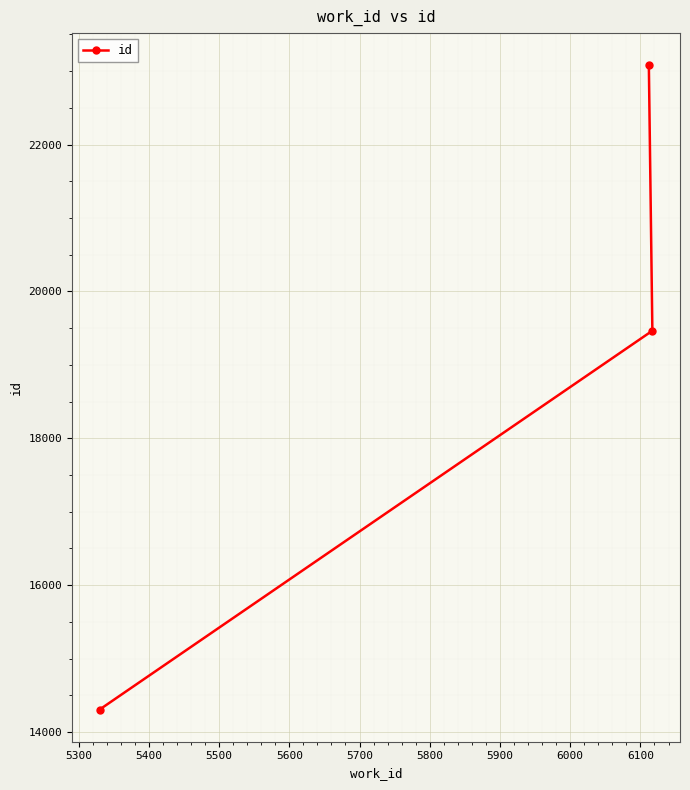

How many values are below 19465?

1